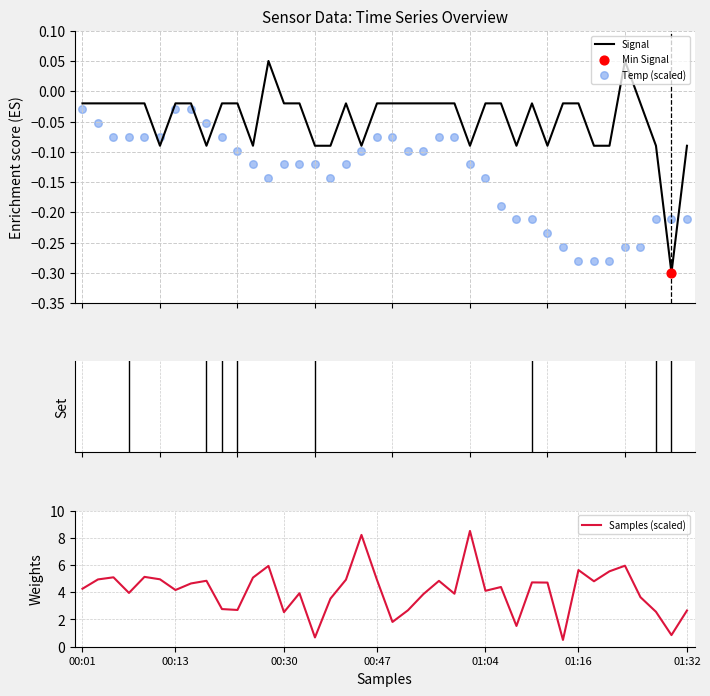

At how many categories does at least one series exceed 7?

2